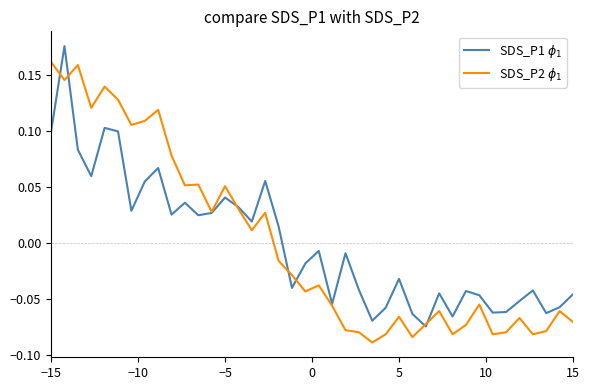

Which series has the largest total across all categories?

SDS_P1 $\phi_1$